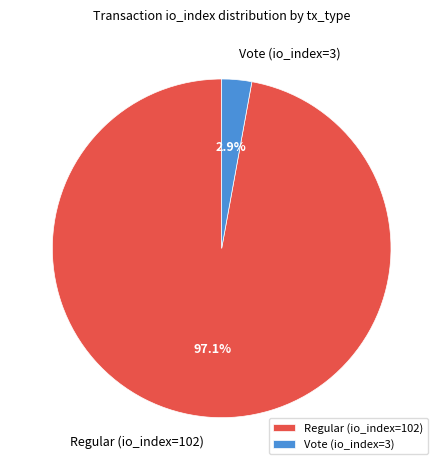

How many segments does this pie chart have?

2